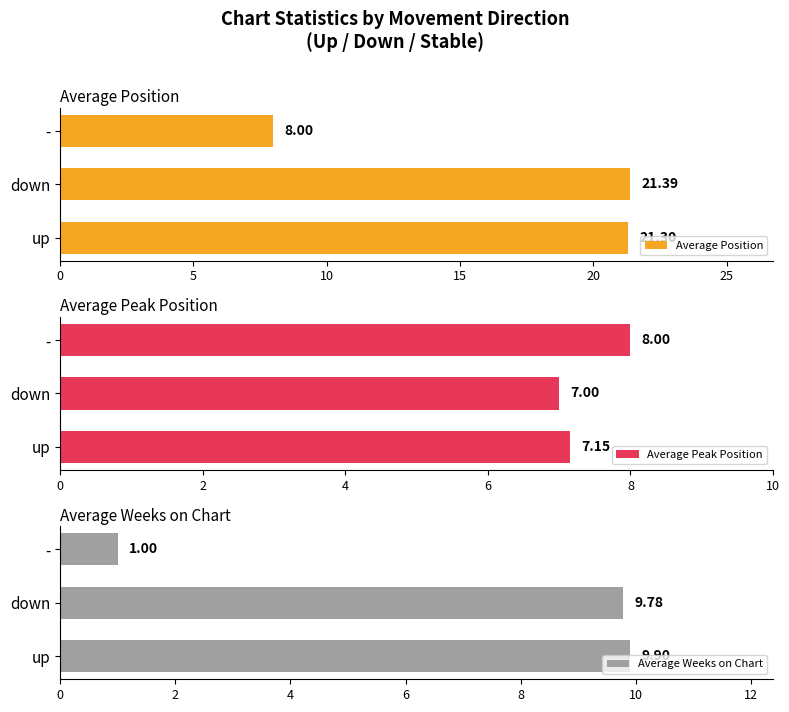

The Average Peak Position series shows 1.5 at down. True or false?

False